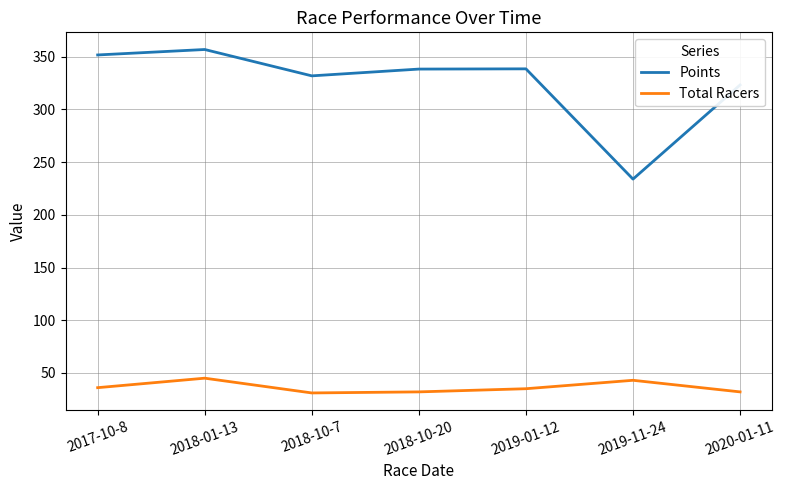

True or false: Points has a value of 338.5 at 2019-01-12.

True